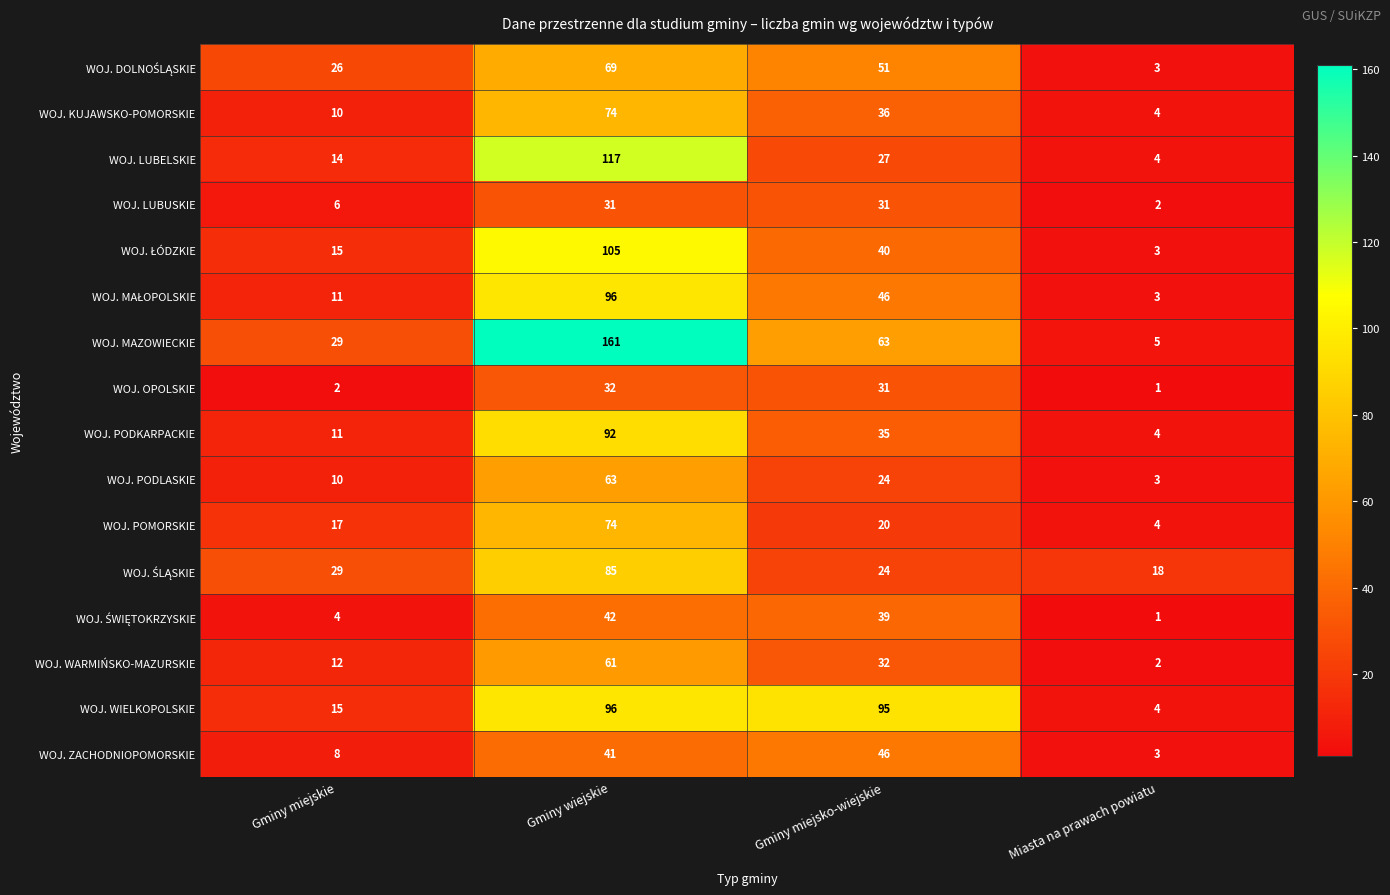

Which series has the largest total across all categories?

WOJ. MAZOWIECKIE